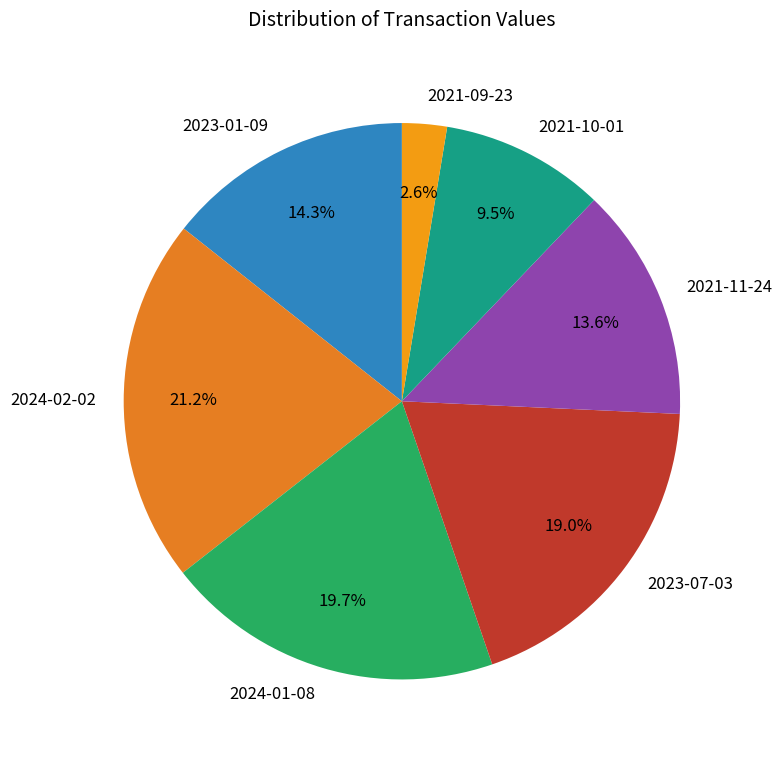

What is the ratio of the value at 2021-09-23 to the value at 2024-01-08?

0.1